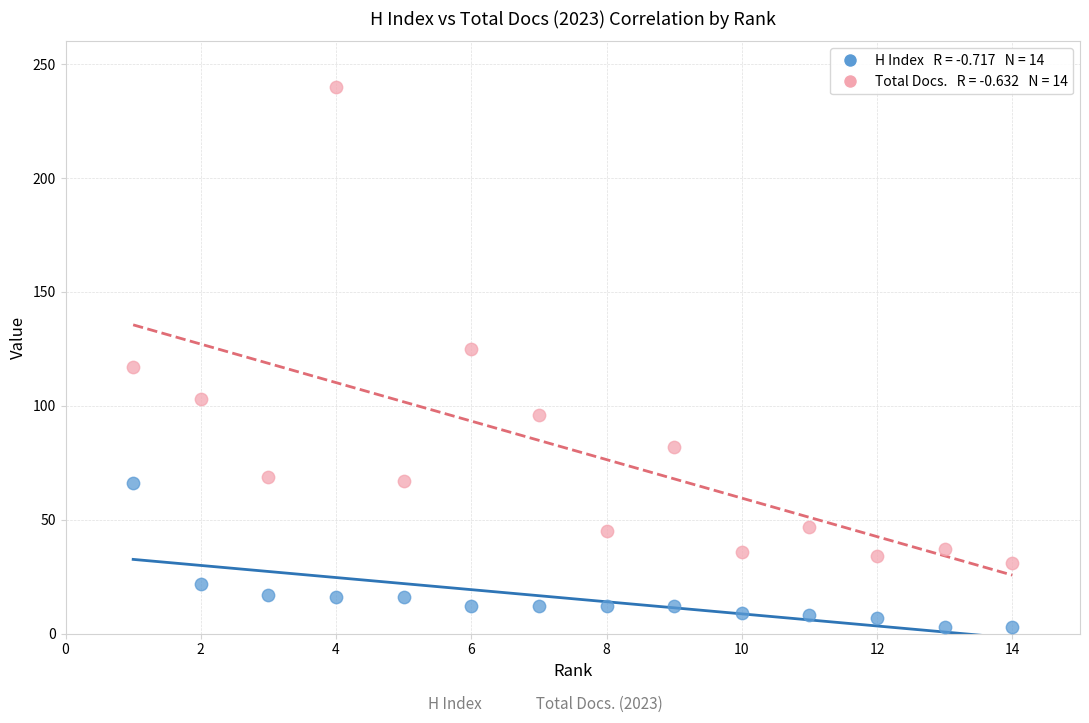

Across all data points, what is the range of Y values (max minus min)?

237